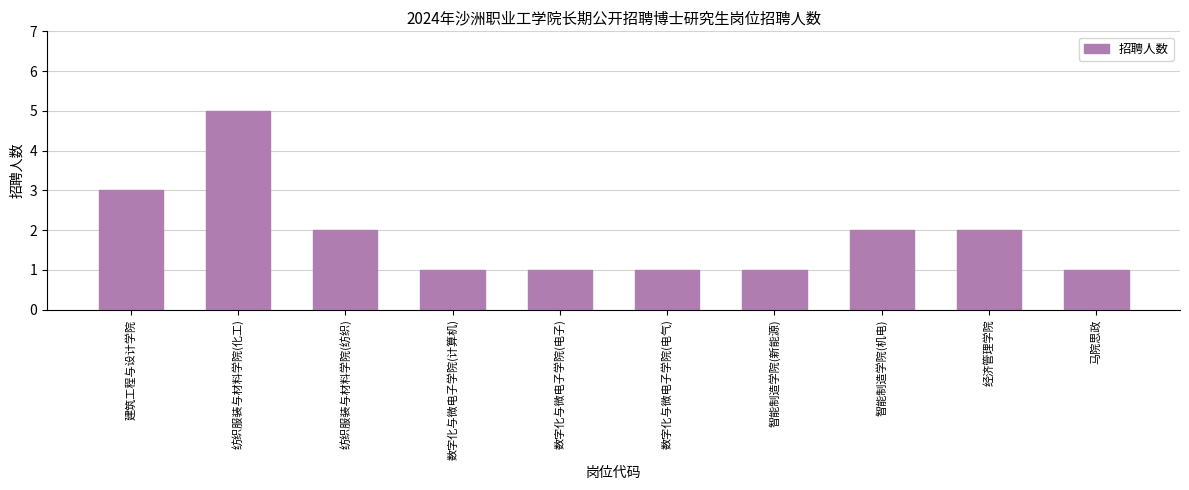

Which has a higher value, 马院思政 or 智能制造学院(机电)?

智能制造学院(机电)